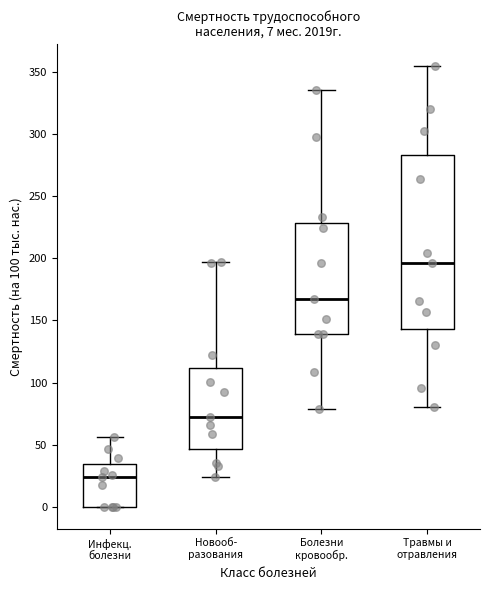

Which box has the lowest median line?

Инфекц. болезни